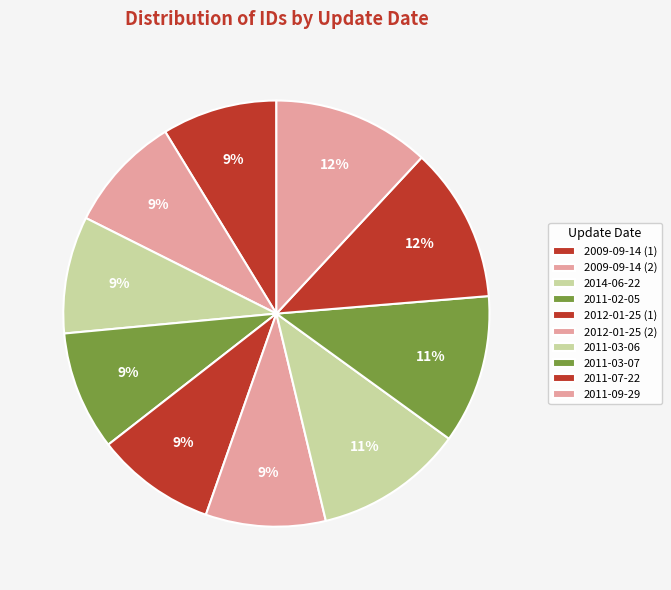

Is it true that 2012-01-25 (2) is 22% of the pie?

False